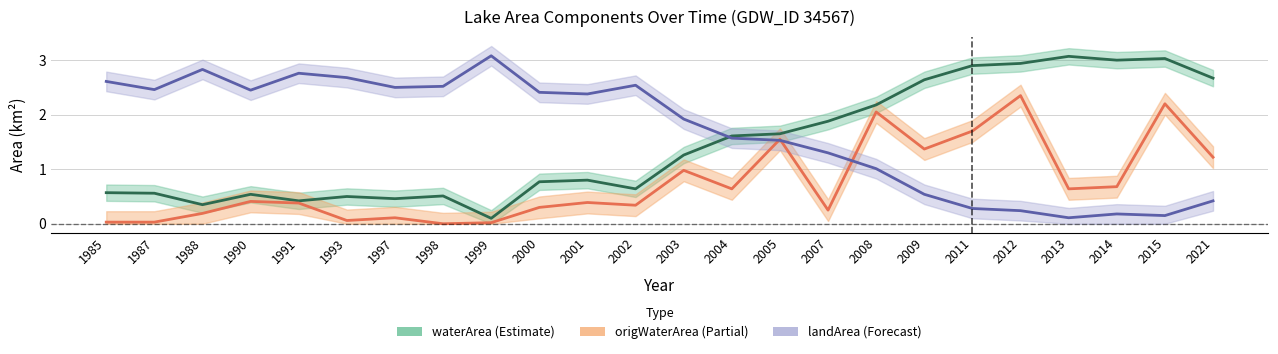

What is the sum of the origWaterArea values at 2014 and 2013?

1.3